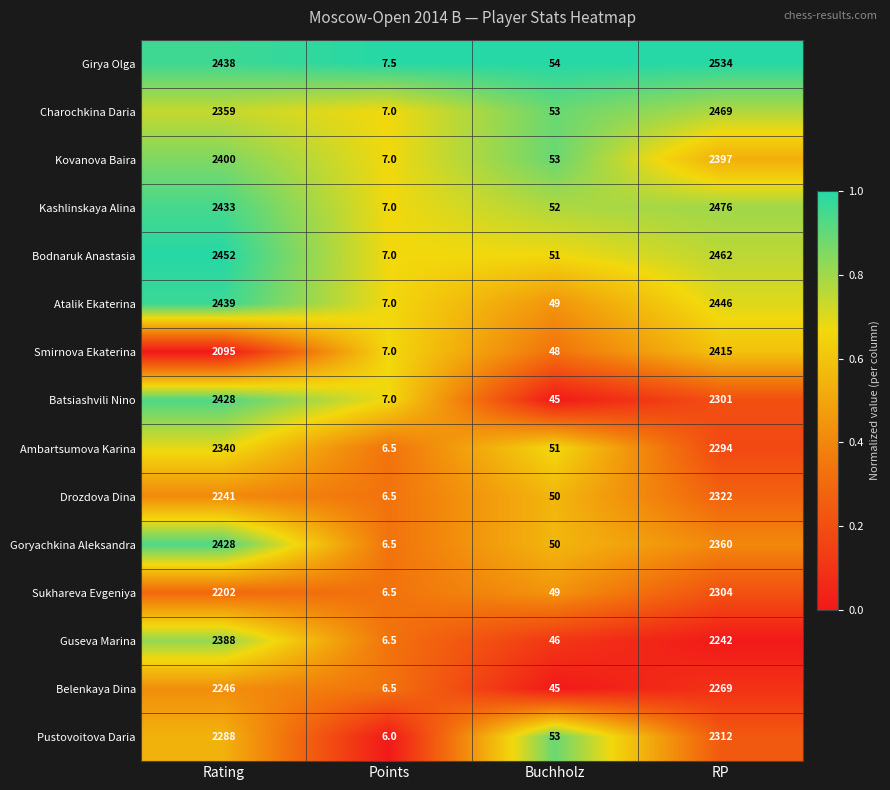

At which label does Charochkina Daria reach its peak?

RP